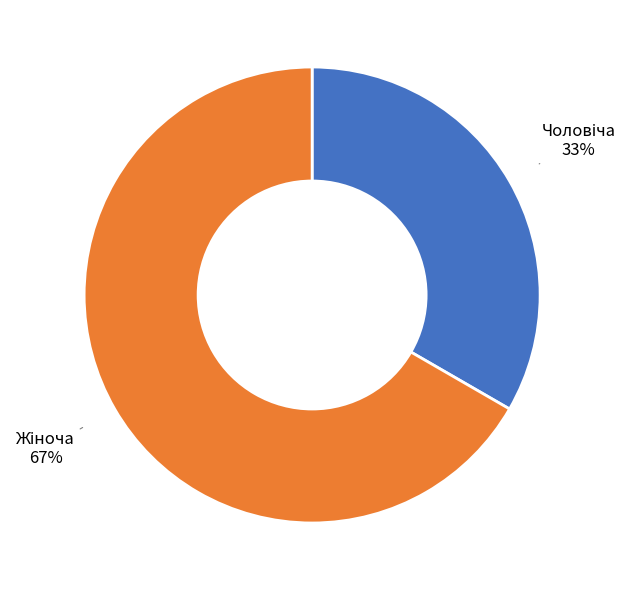

To the nearest percent, what is the average slice percentage?

50%